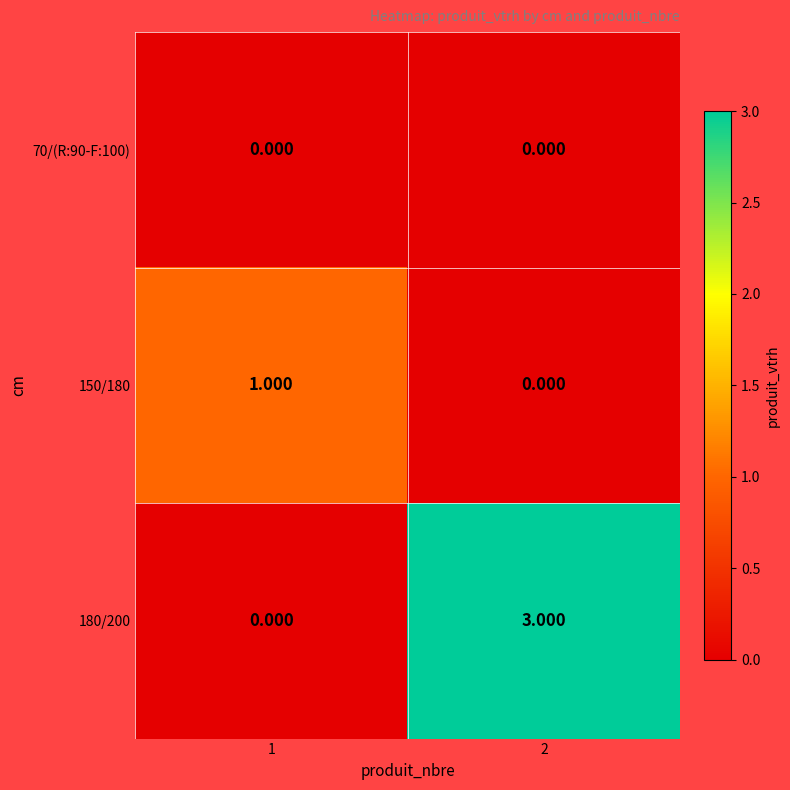

Which series has the largest total across all categories?

180/200